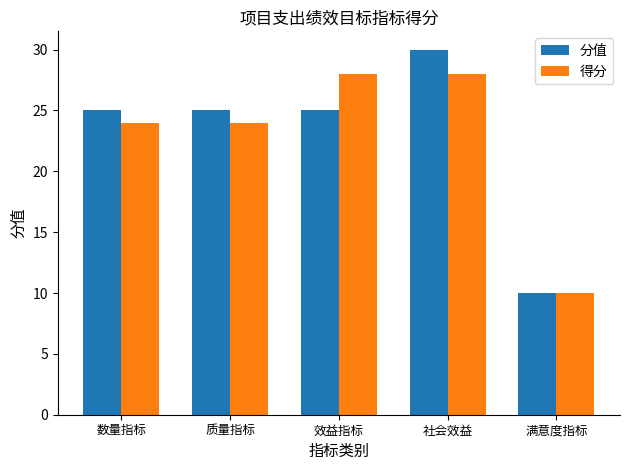

What is the approximate value of 得分 at 满意度指标, to the nearest 10?

10